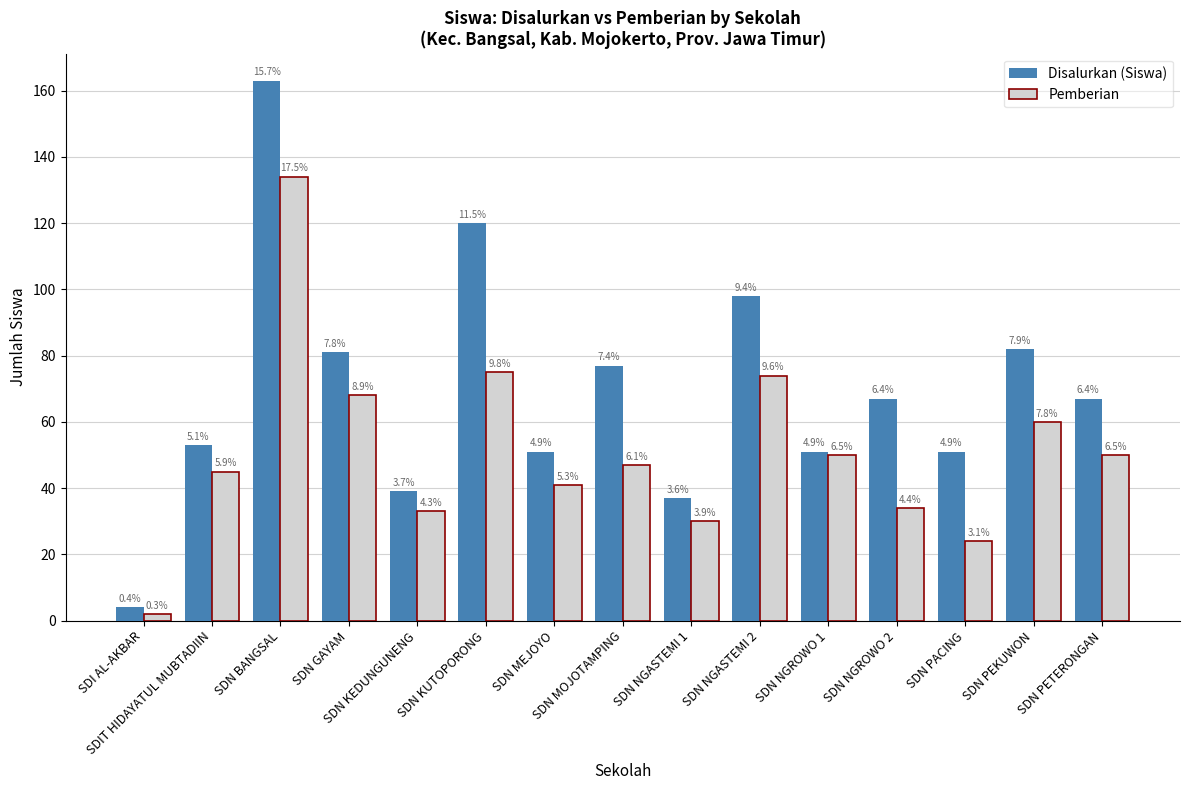

Is it true that Pemberian equals 33 at SDN KEDUNGUNENG?

True